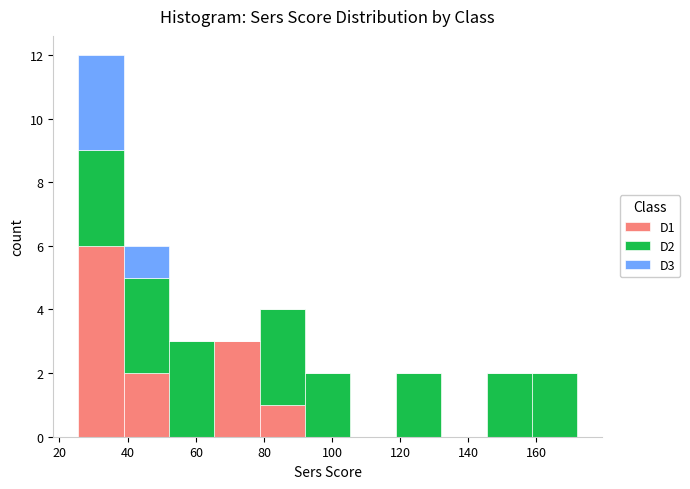

Which range on the x-axis has the tallest stacked bar (by total height)?

26 to 38